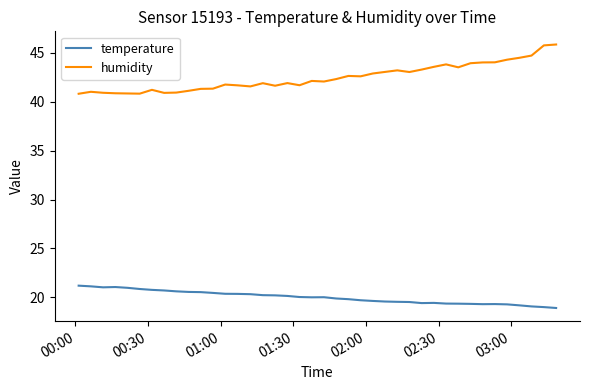

Which series has the largest range (max minus min)?

humidity